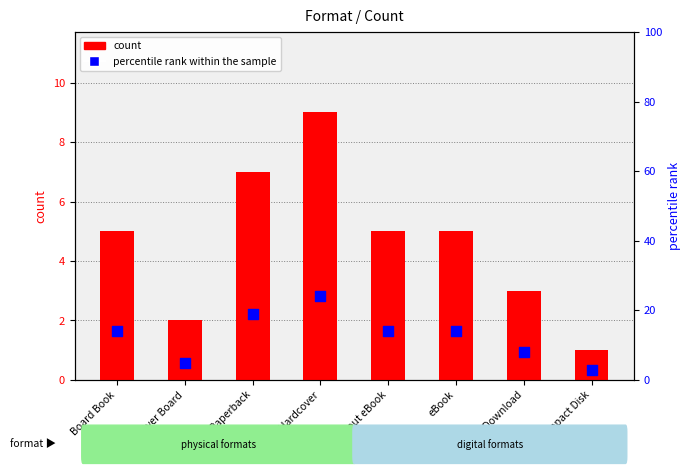

What is the total value across all series at Hardcover?

33